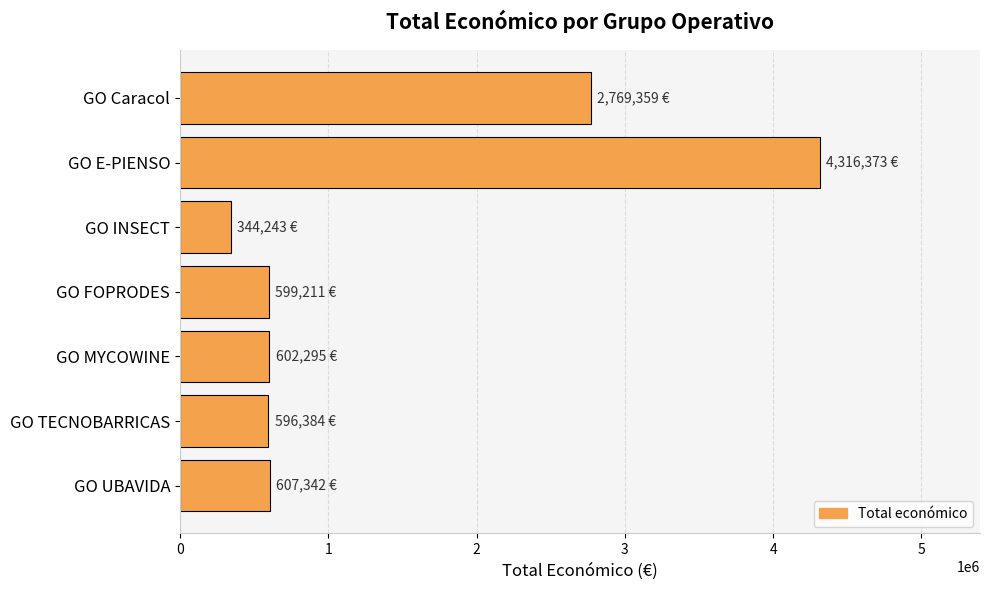

What is the average value?

1405029.6